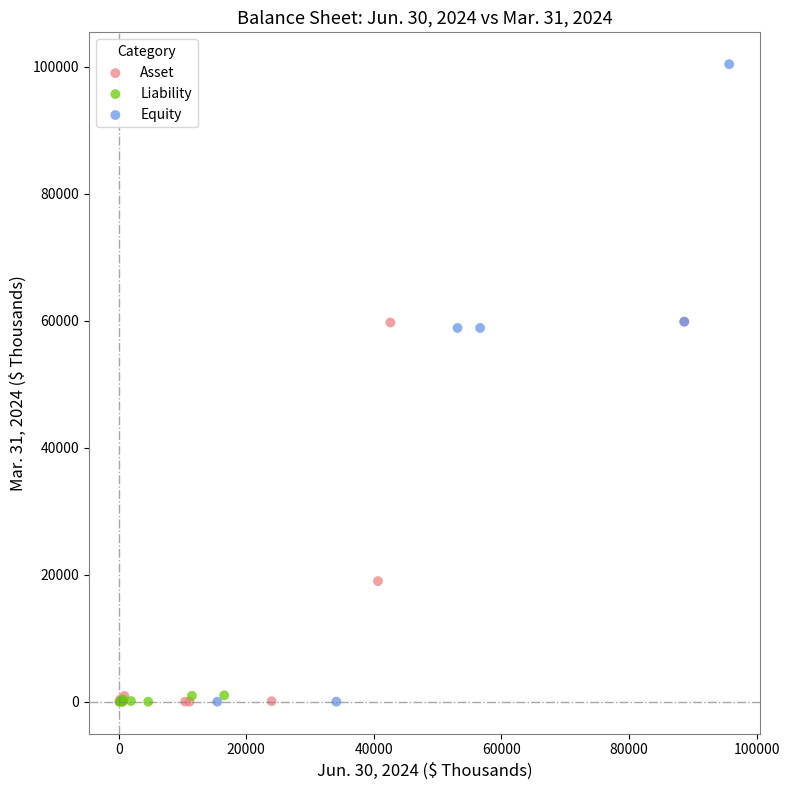

Which series has the largest Y range (max minus min)?

Equity